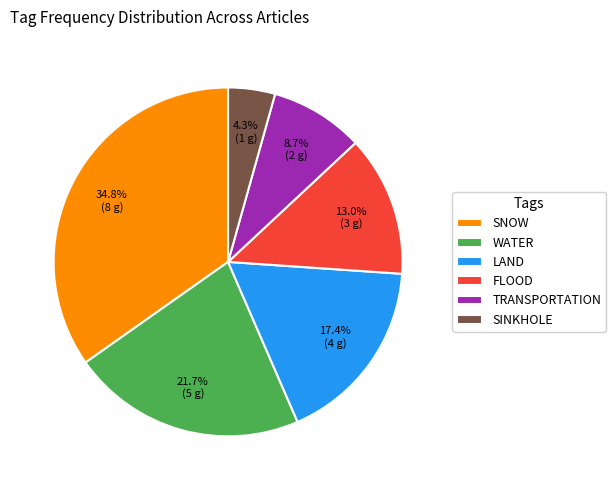

Count the number of slices in the pie.

6